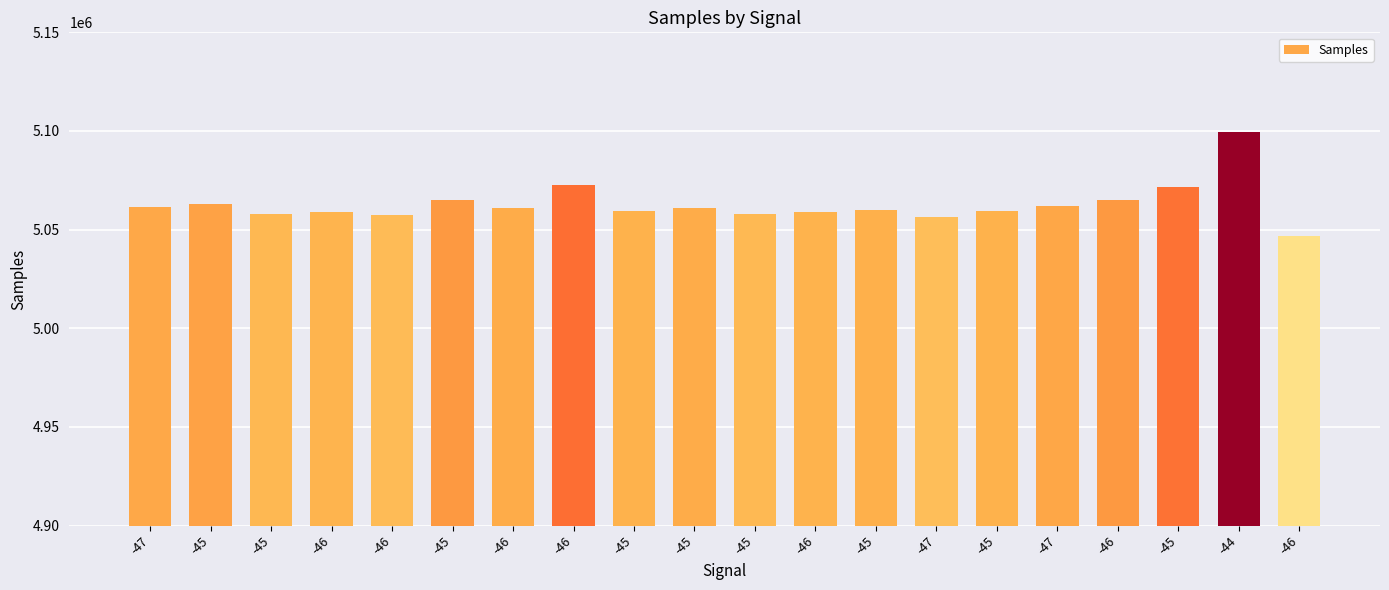

What is the maximum value shown in the chart?

5099689